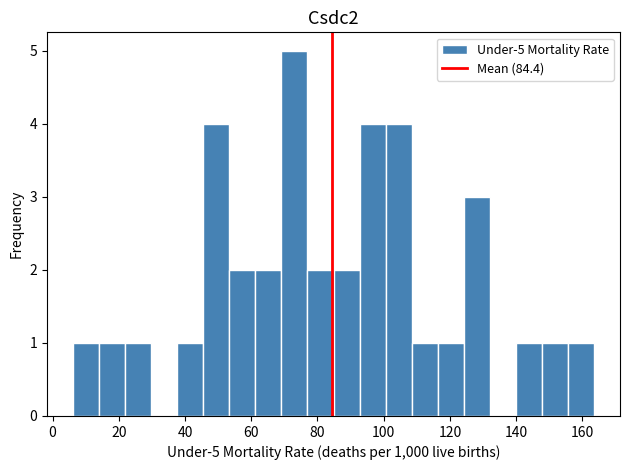

Around what value on the x-axis is the tallest bar? Give the approximate position of its centre, as read against the axis.

74